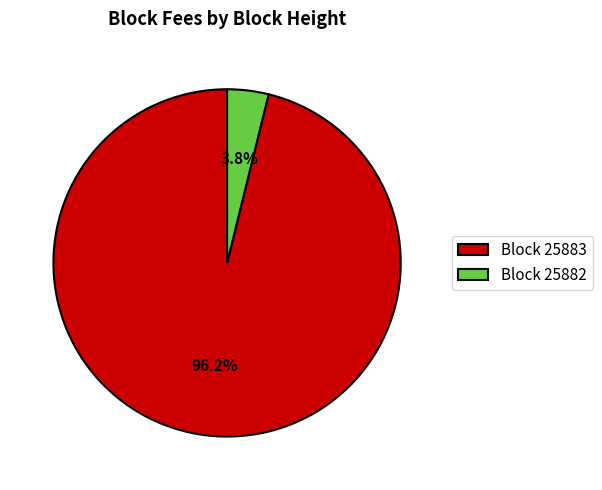

Is there a majority slice in this chart?

Yes